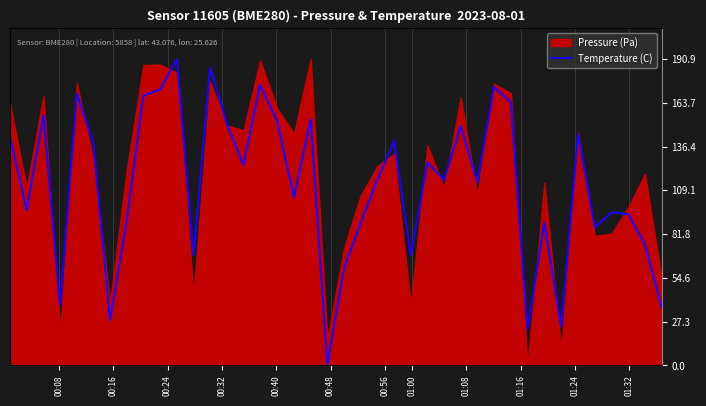

How many positive values are there?

39